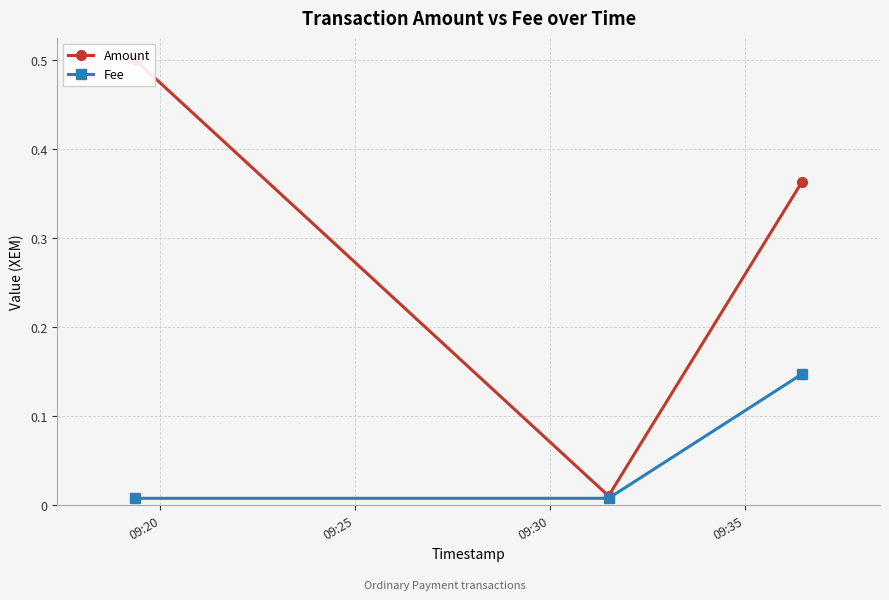

What is the difference between the Amount values at 09:30 and 09:25?

0.4